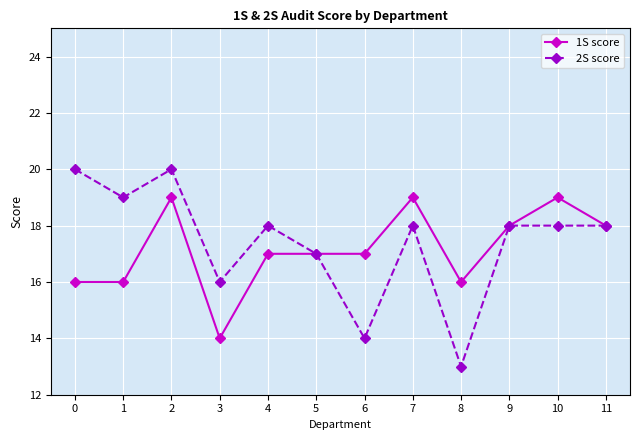

What is the minimum value for 2S score?

13